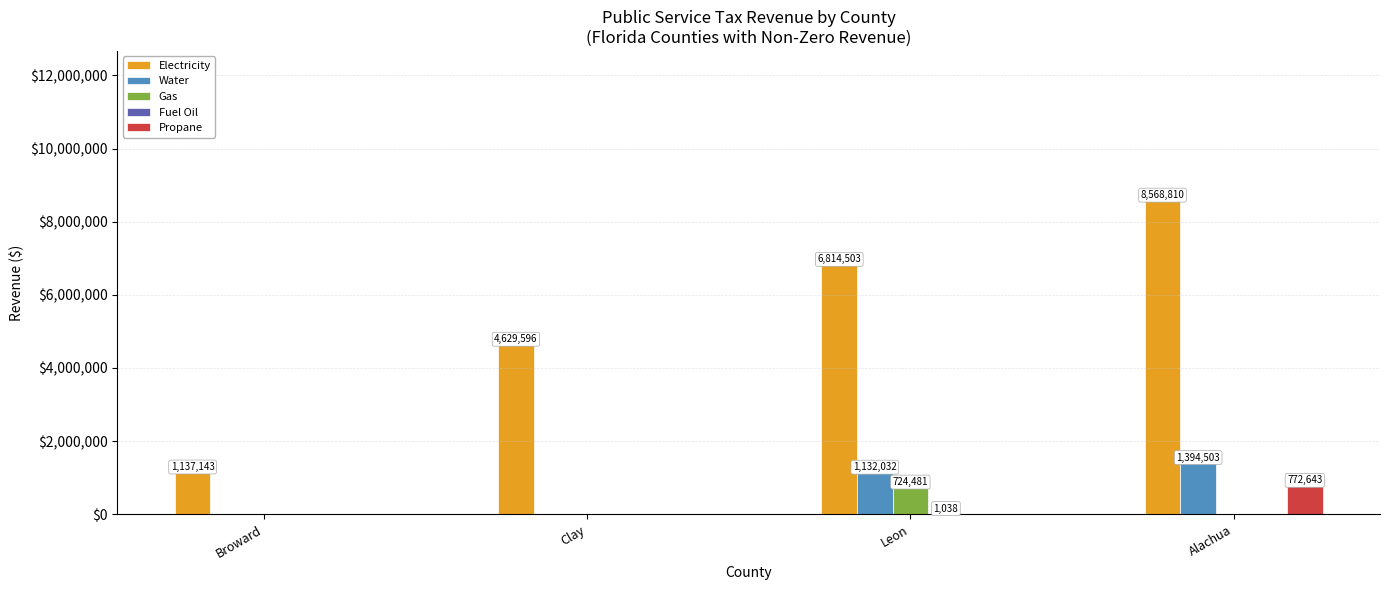

At which category is the sum across all series the highest?

Alachua